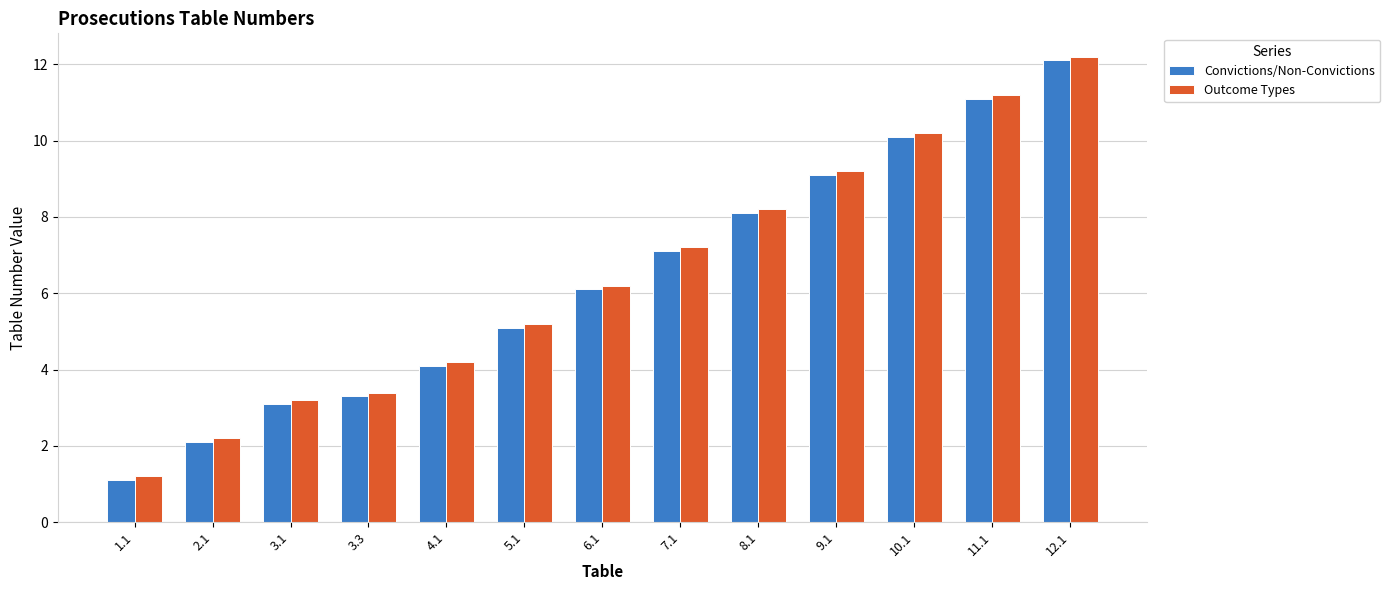

Reading left to right, what are all the values shown in this chart?

Convictions/Non-Convictions: 1.1	2.1	3.1	3.3	4.1	5.1	6.1	7.1	8.1	9.1	10.1	11.1	12.1
Outcome Types: 1.2	2.2	3.2	3.4	4.2	5.2	6.2	7.2	8.2	9.2	10.2	11.2	12.2